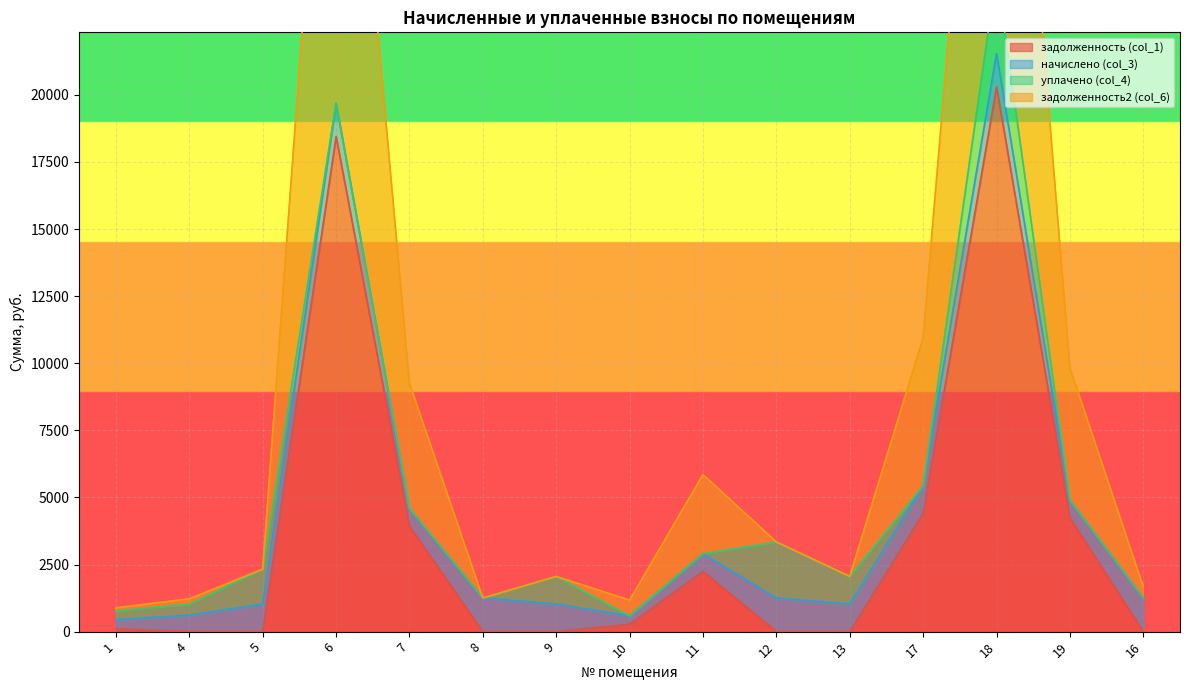

What is the difference between the second highest and minimum values in the задолженность2 (col_6) series?

19244.6